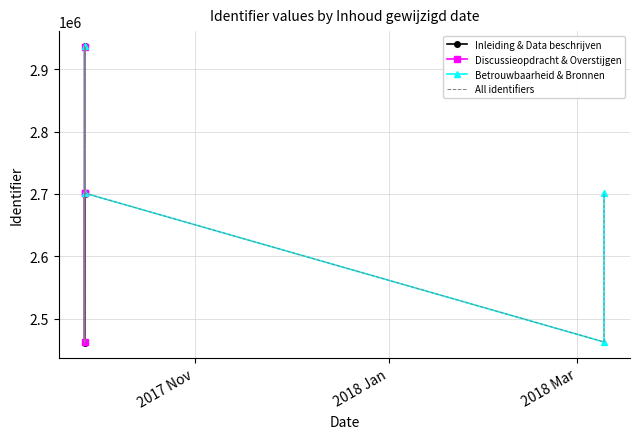

What is the value of the 7th point from the left?

2462929